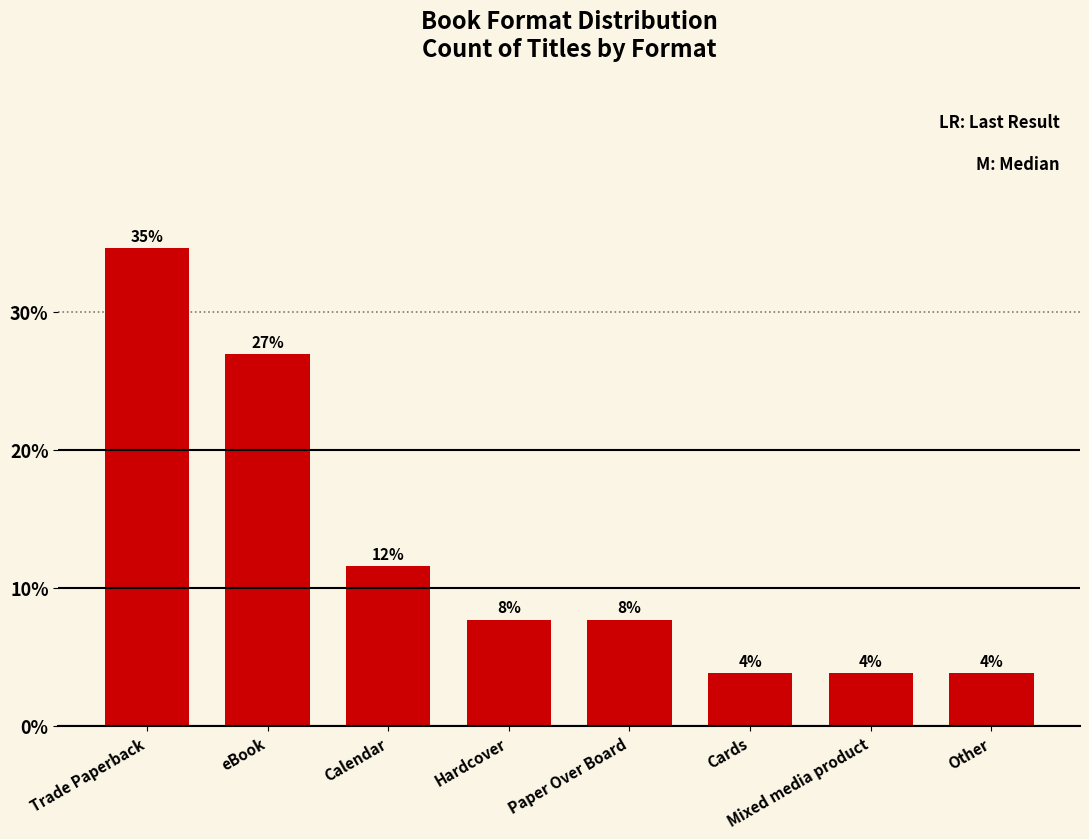

What value does the data have at Calendar?

11.5